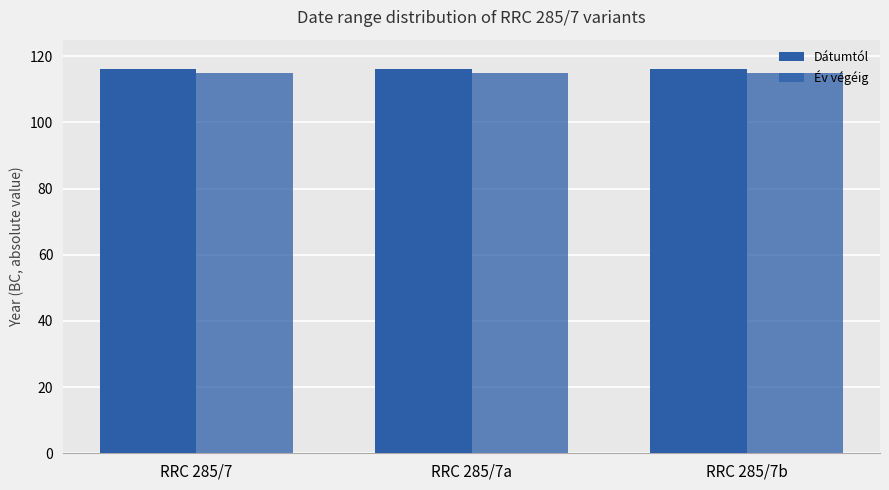

Reading left to right, list all the values displayed in this chart.

Dátumtól: RRC 285/7=116	RRC 285/7a=116	RRC 285/7b=116
Év végéig: RRC 285/7=115	RRC 285/7a=115	RRC 285/7b=115